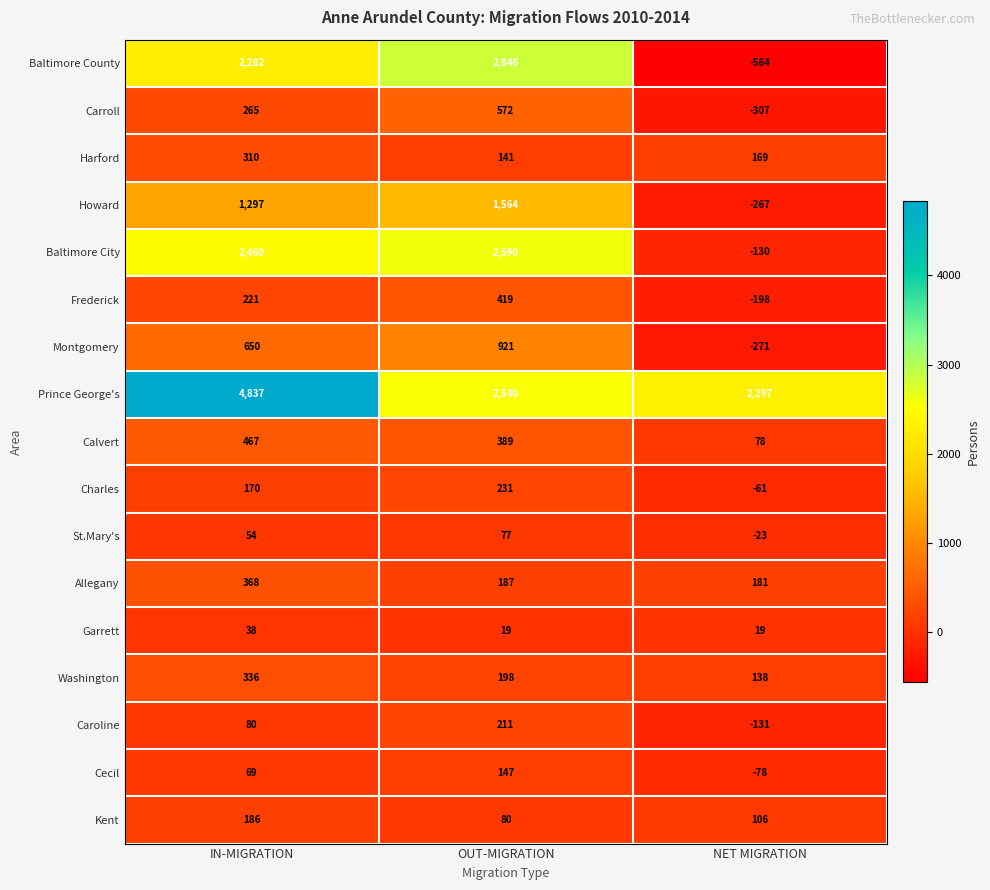

Read the Allegany value at NET MIGRATION, to the nearest 10.

180